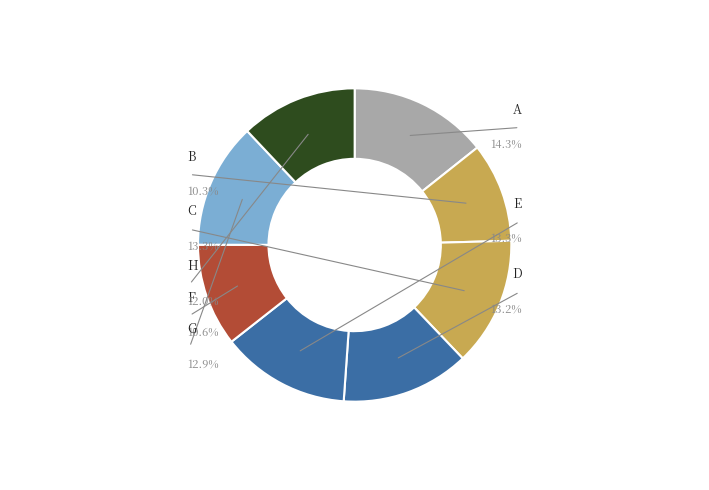

Rank the categories by value from lowest to highest.

B, F, H, G, D, E, C, A